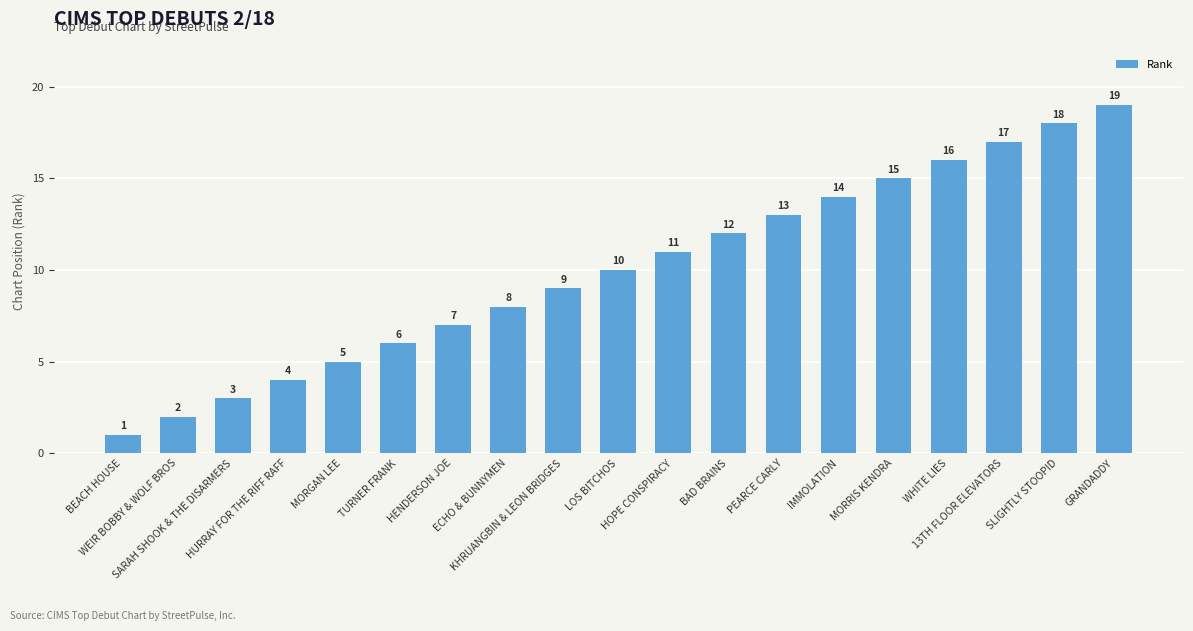

Does the chart contain stacked bars?

No